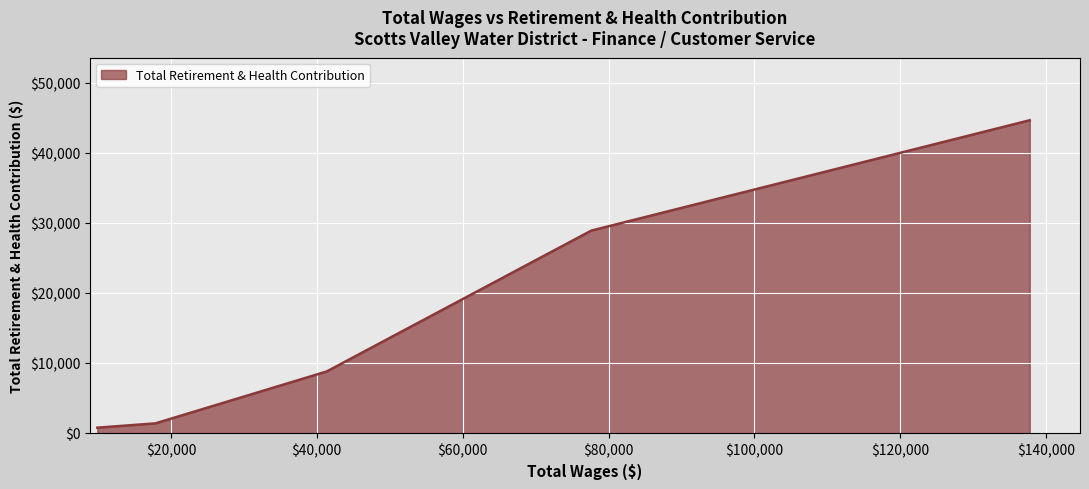

True or false: there are more than 2 points higher than both neighbors.

False